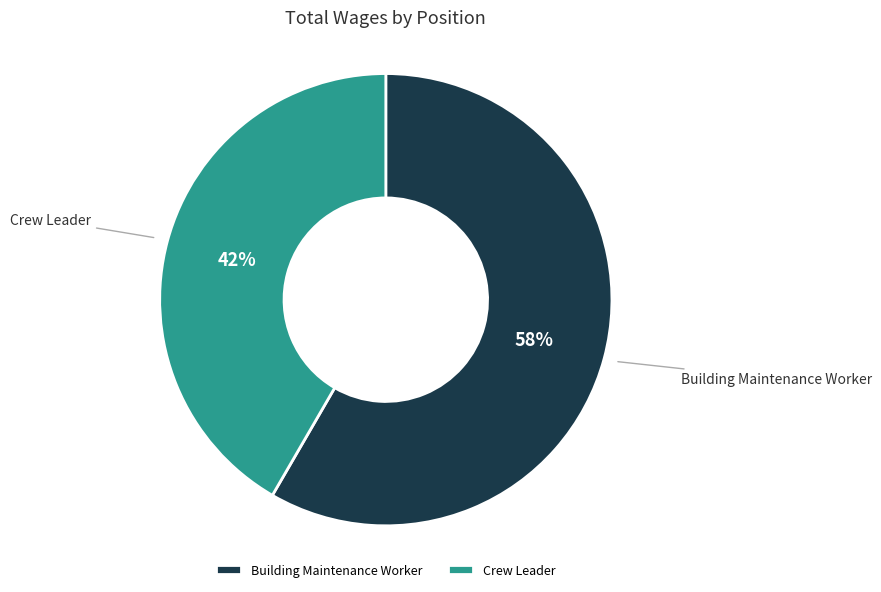

To the nearest percent, what is the combined percentage of Building Maintenance Worker and Crew Leader?

100%